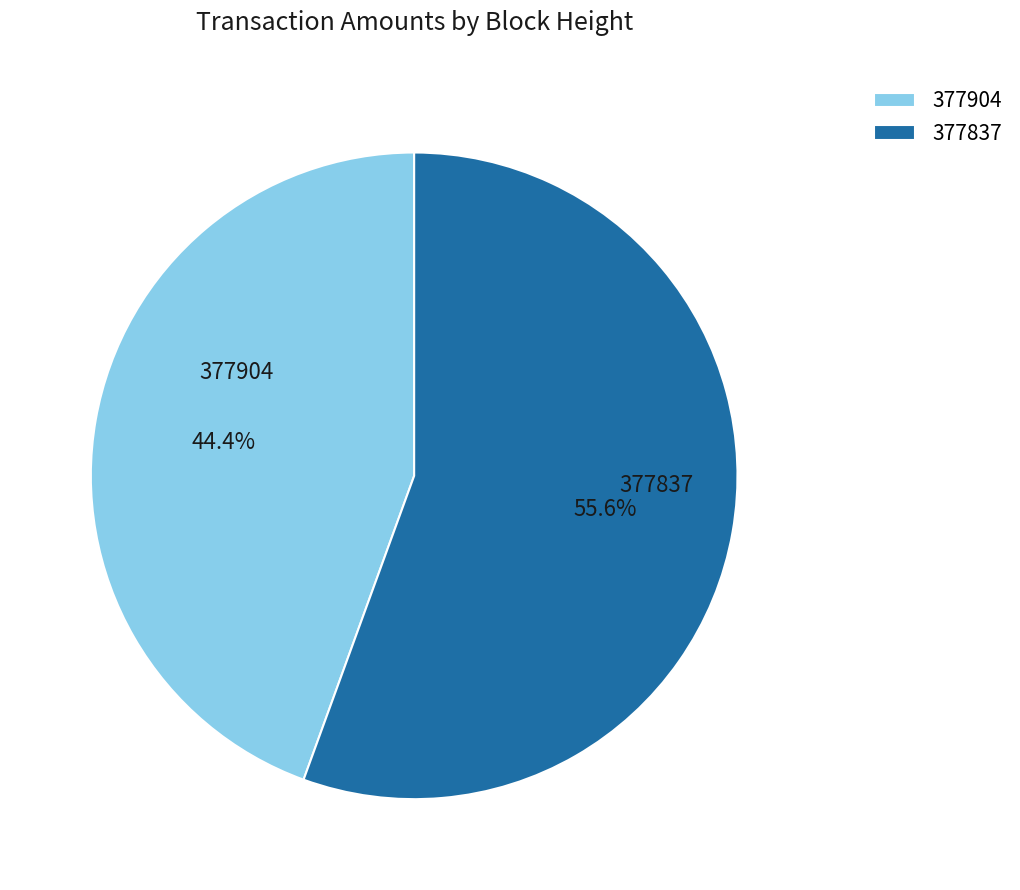

True or false: 377904 accounts for 44% of the total.

True